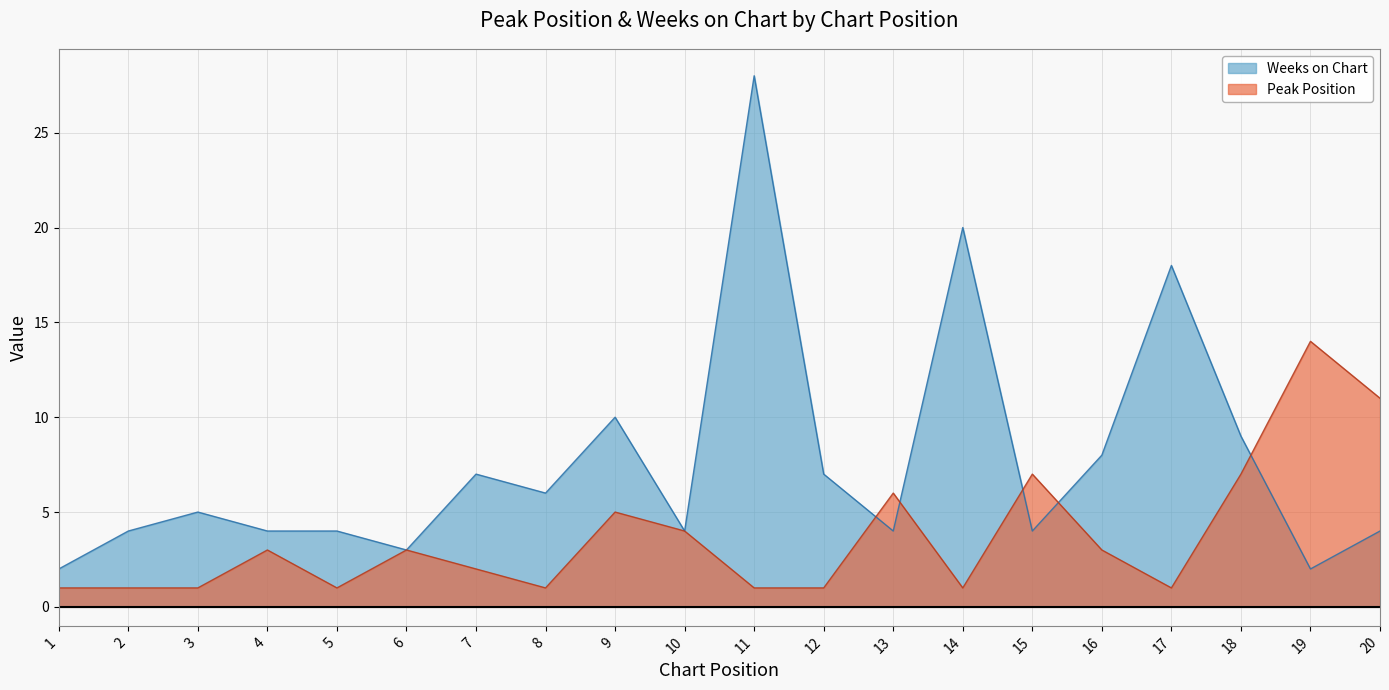

Reading left to right, transcribe all the data shown in this chart.

Peak Position: 1	1	1	3	1	3	2	1	5	4	1	1	6	1	7	3	1	7	14	11
Weeks on Chart: 2	4	5	4	4	3	7	6	10	4	28	7	4	20	4	8	18	9	2	4